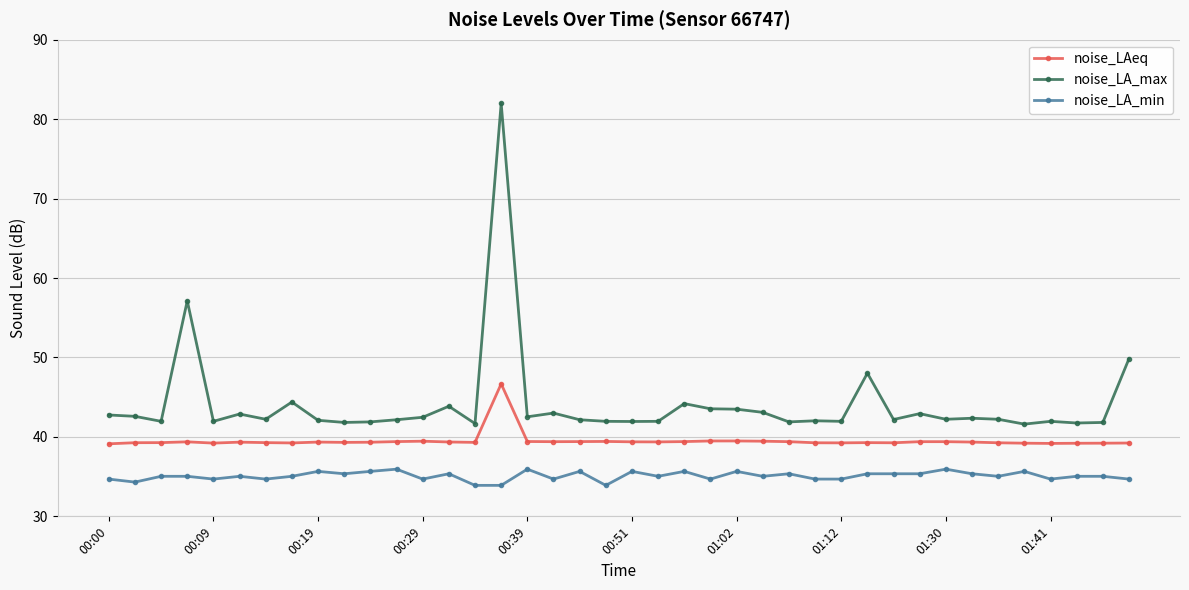

Which series has the largest total across all categories?

noise_LA_max